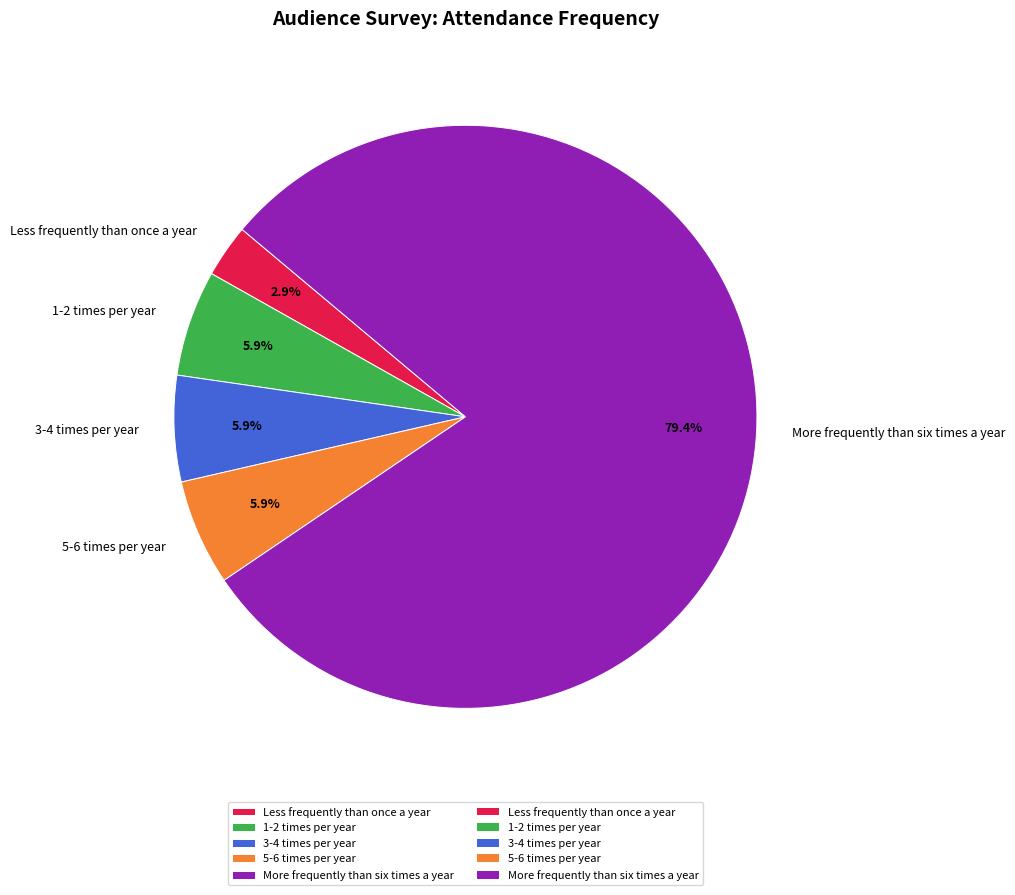

The Less frequently than once a year slice represents 3% of the pie. True or false?

True